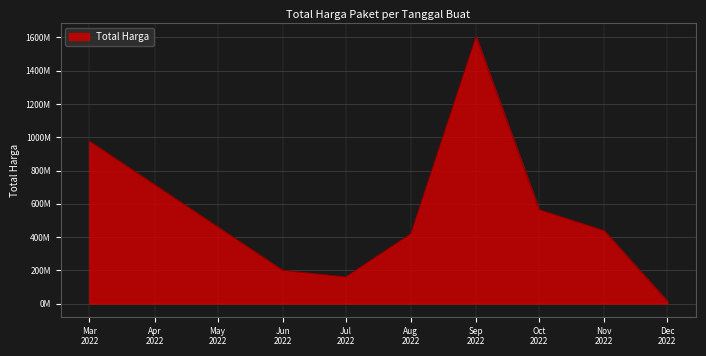

True or false: the data has more than 2 interior local peaks.

False